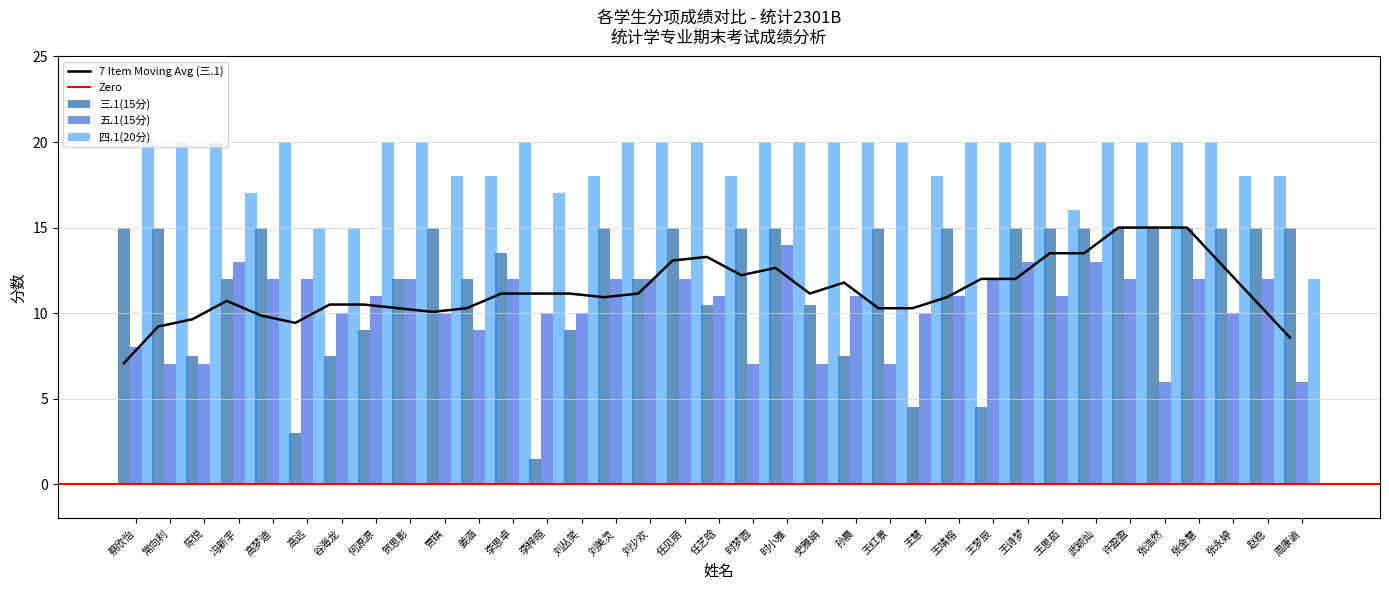

What position from the left is 刘美灵?

15